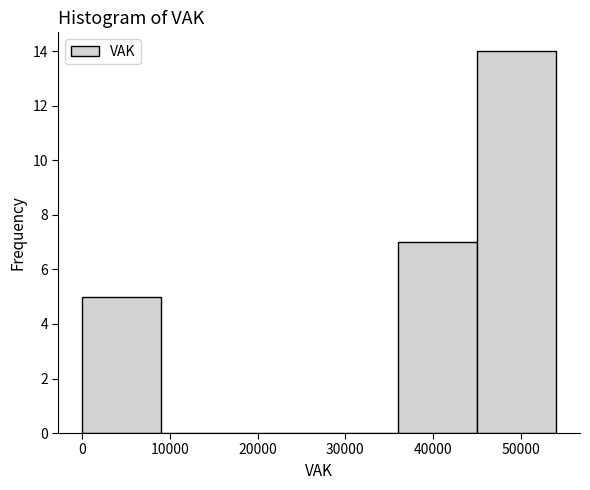

Over which range of the x-axis is the bar tallest?

45000 to 54000